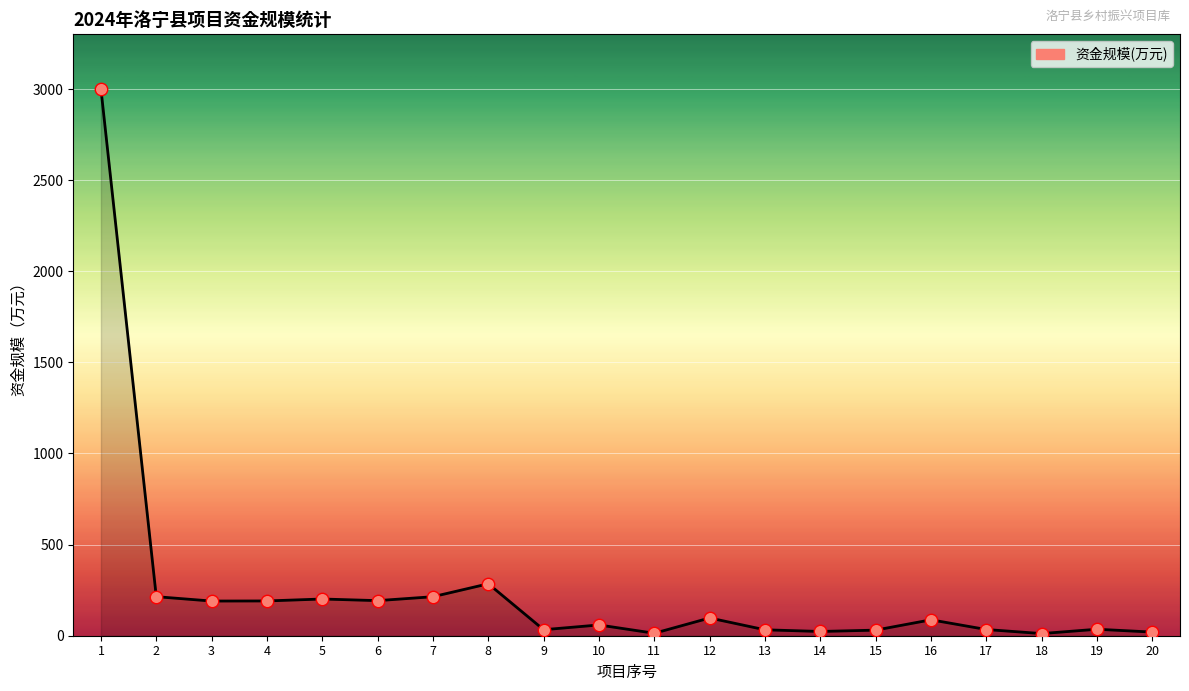

Approximately how many times larger is the value at 20 compared to 19?

0.6